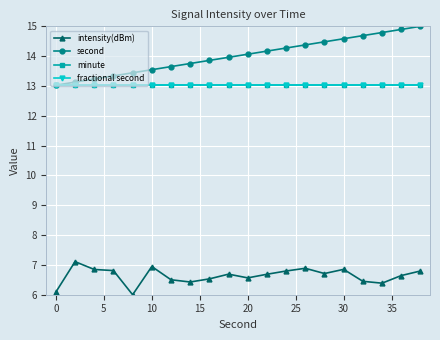

What is the value of the fractional second point at the 3rd from the left?

13.0